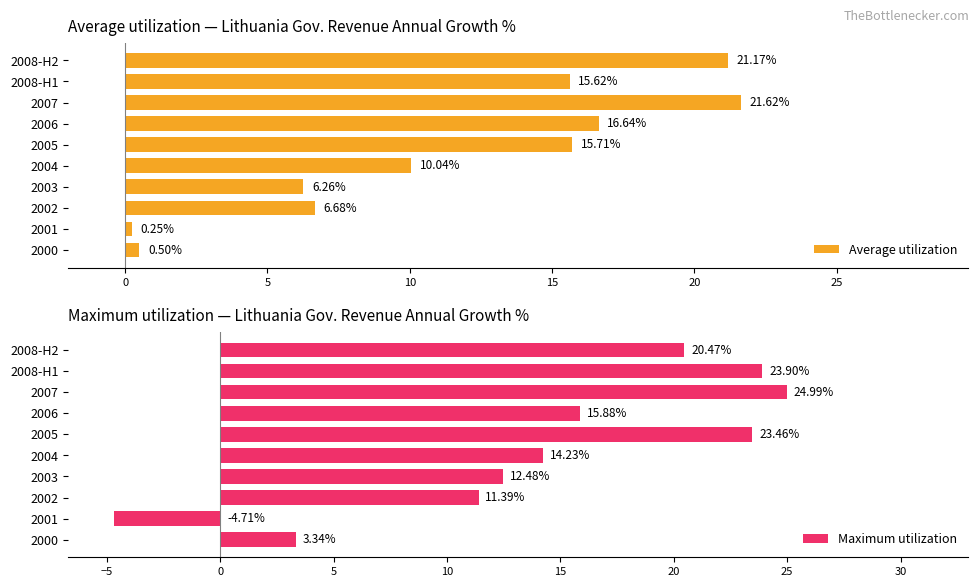

Are the bars horizontal?

Yes